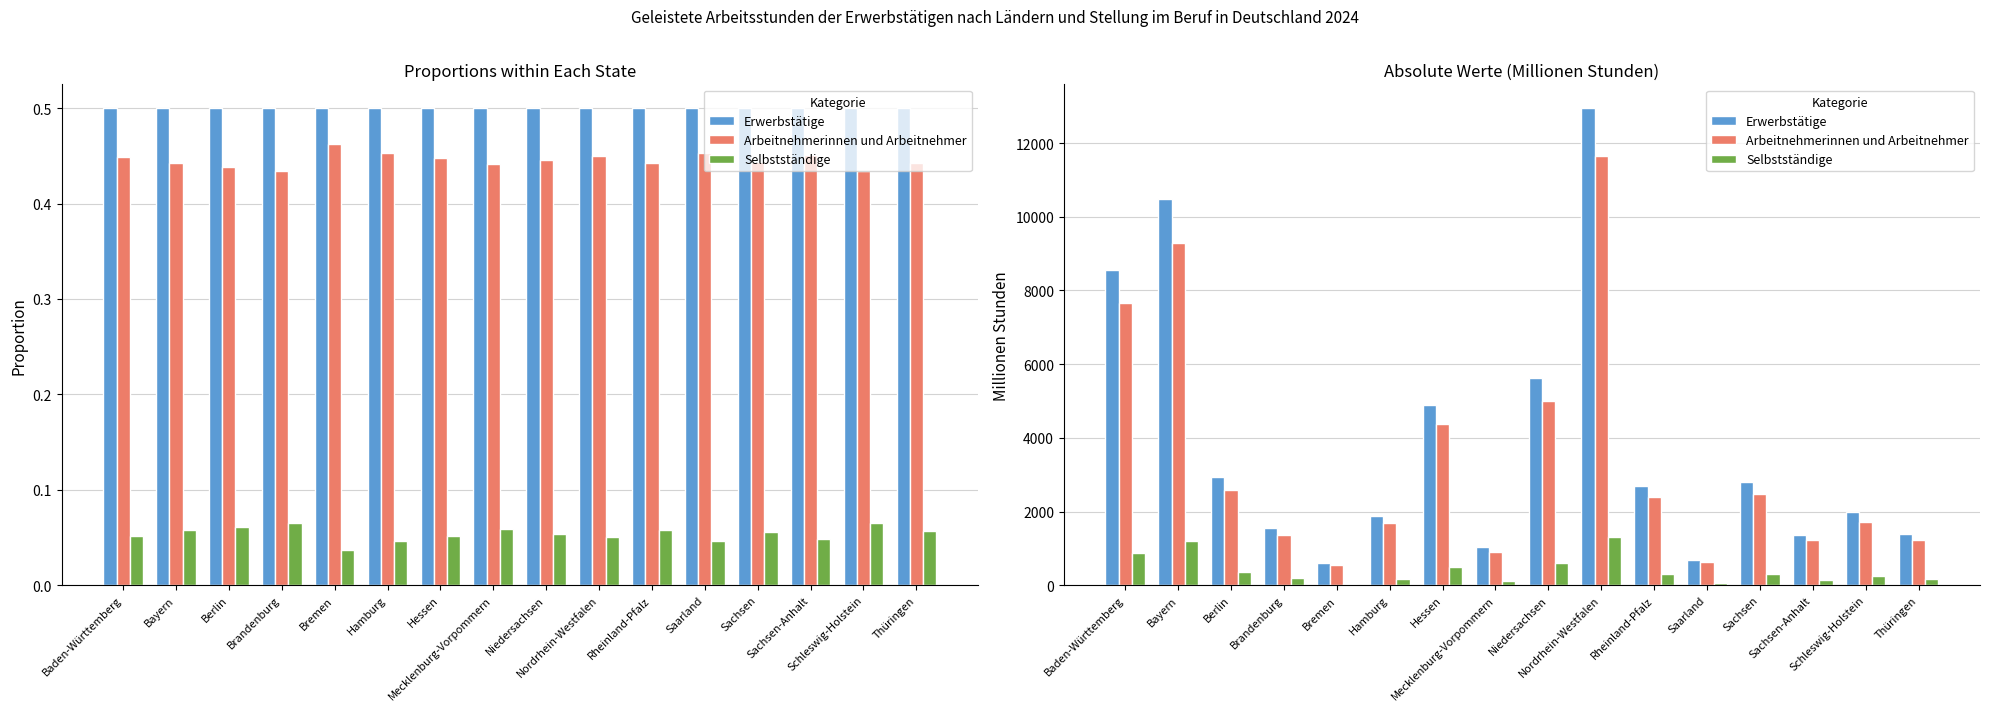

At which category is the sum across all series the highest?

Nordrhein-Westfalen